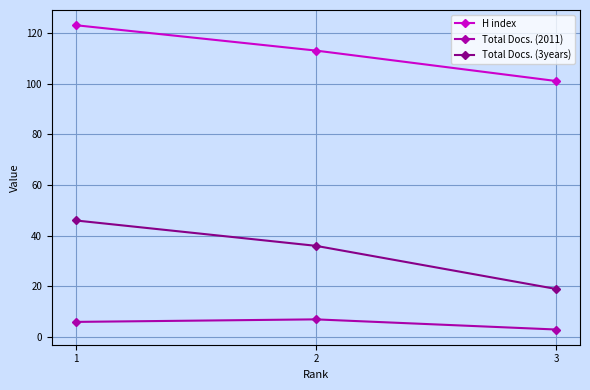

At which category is the sum across all series the highest?

1